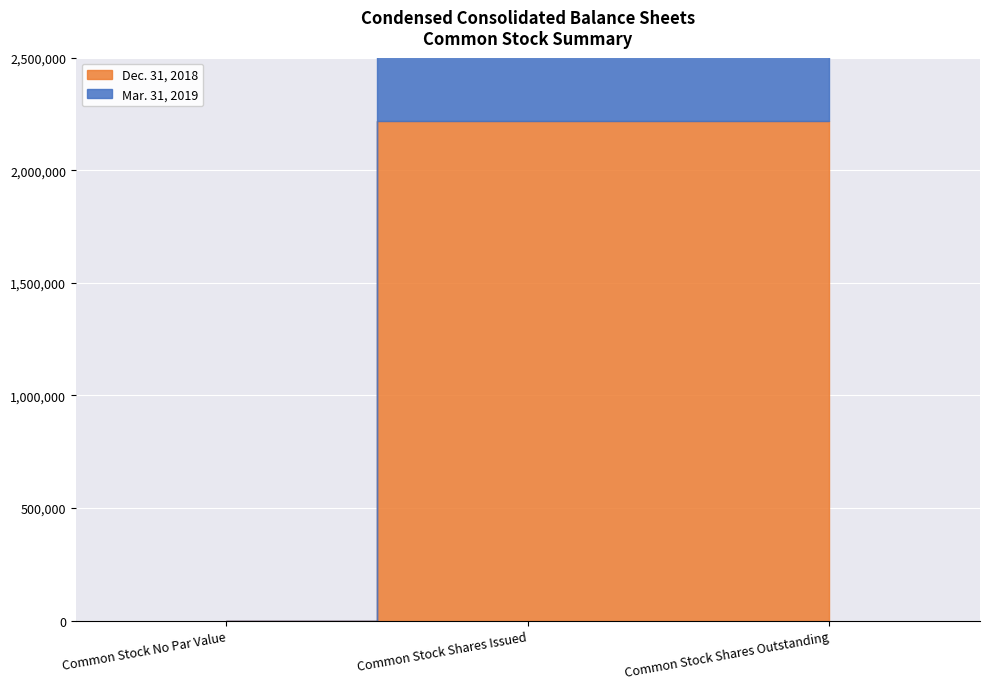

Does the chart display data point markers on the line(s)?

No